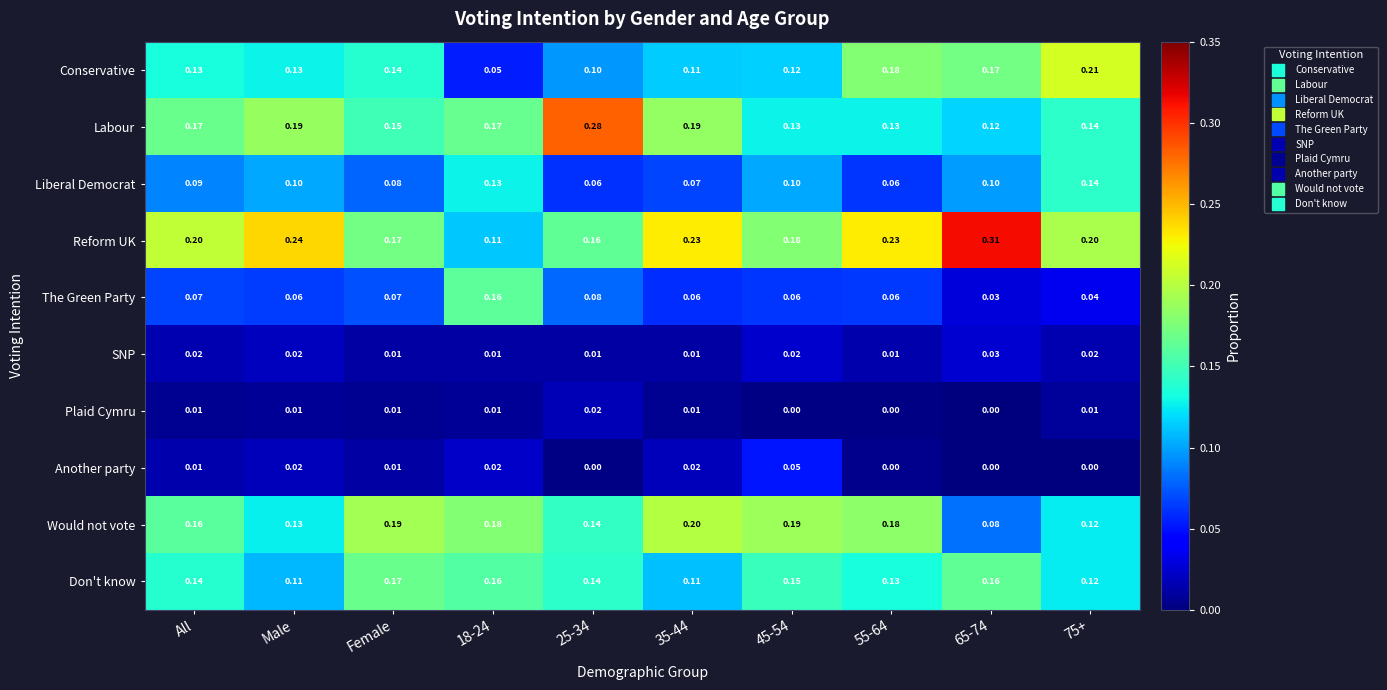

How many categories are shown in the chart?

10